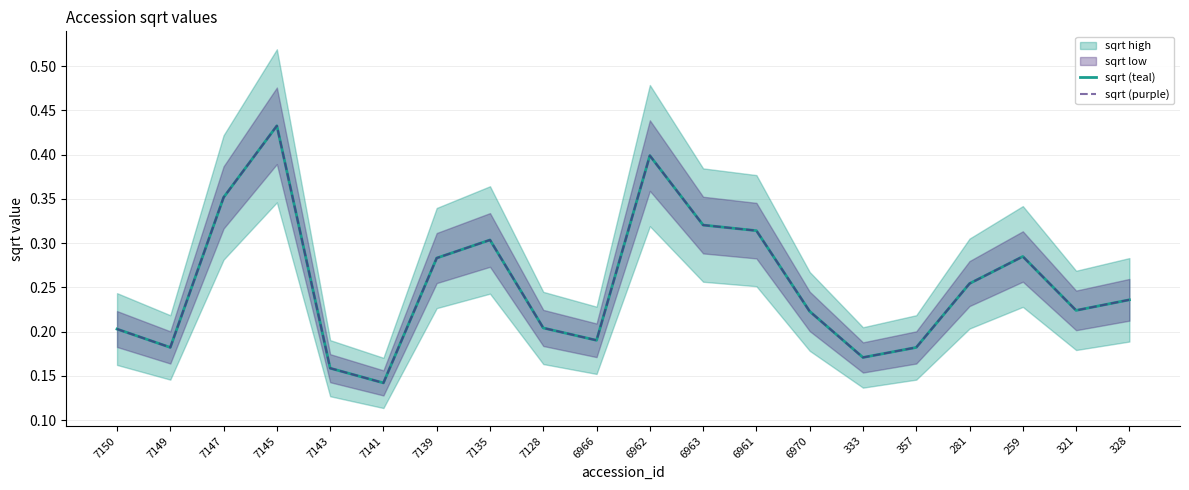

What is the smallest value displayed?

0.1